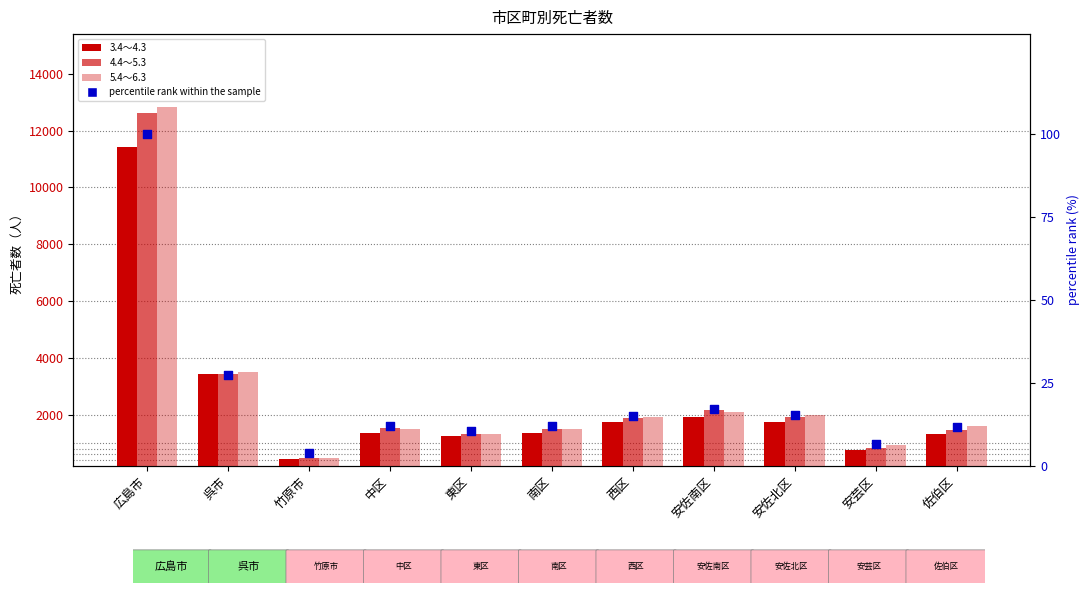

Which series has the largest Y range (max minus min)?

5.4～6.3